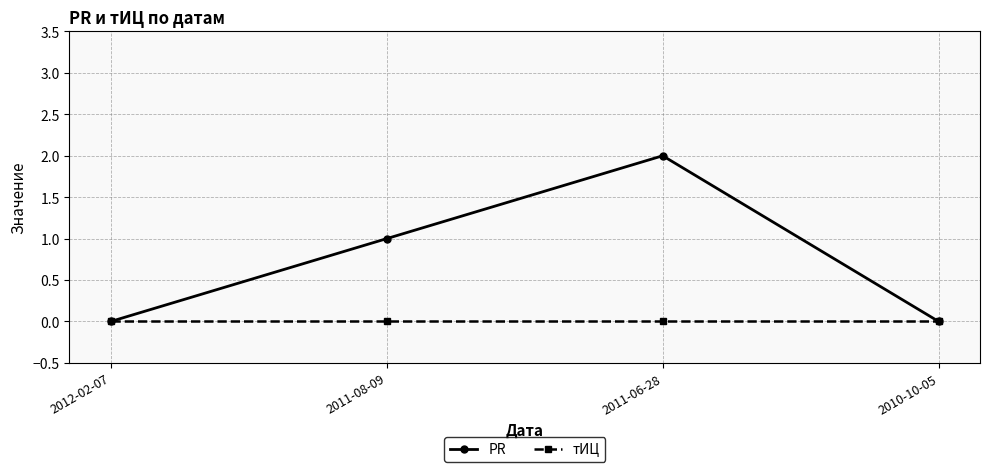

Does the chart display data point markers on the line(s)?

Yes